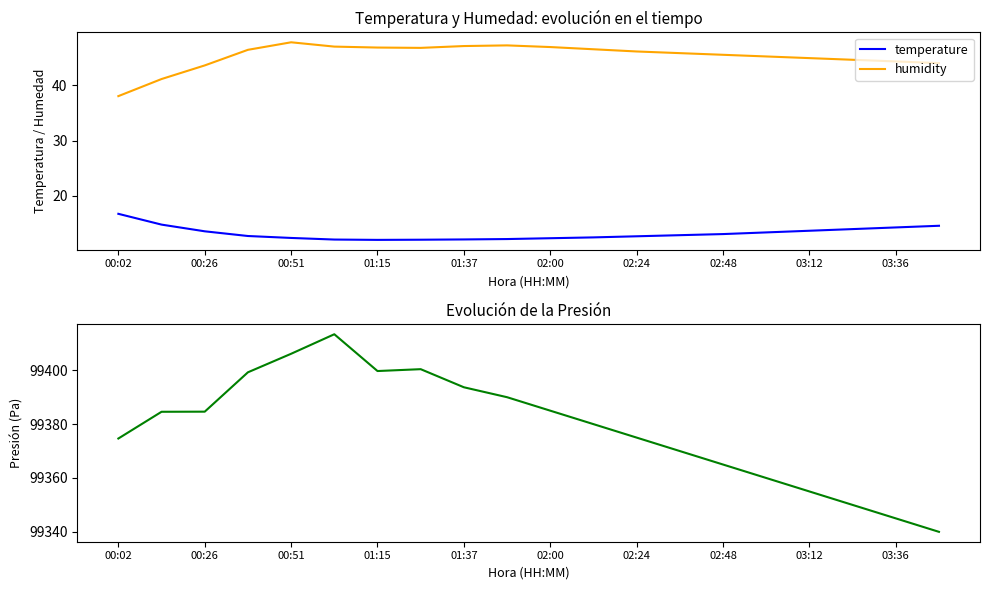

True or false: temperature has a value of 14.6 at 19.

True